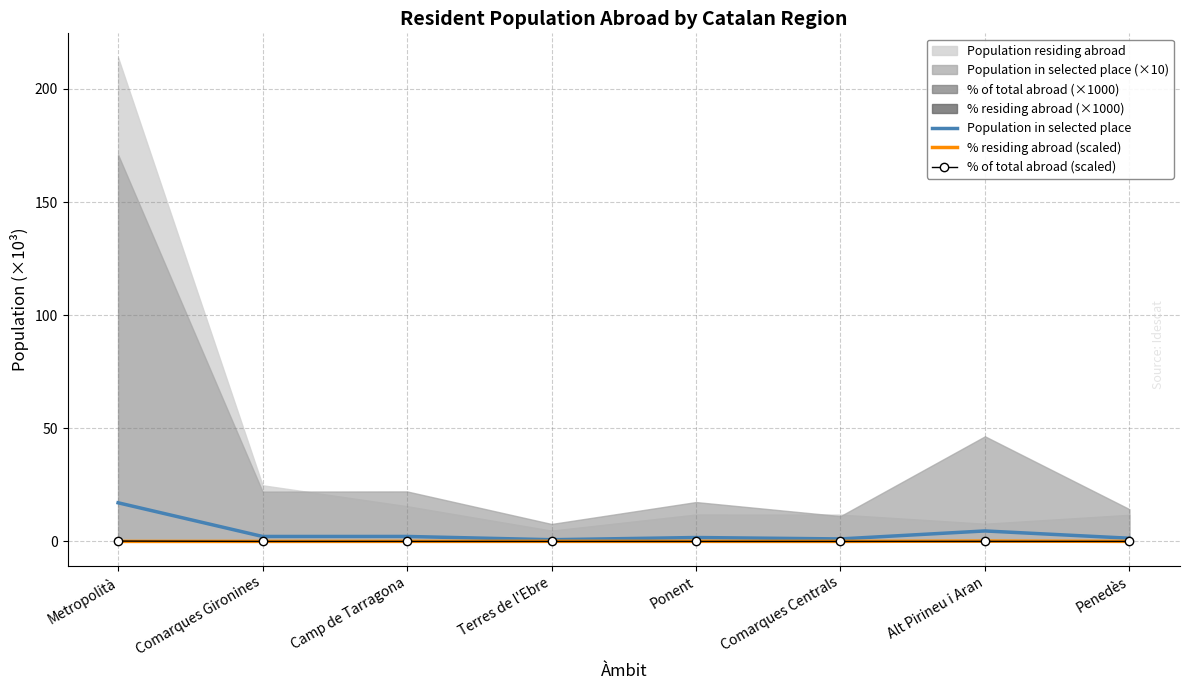

Count the % residing abroad (scaled) values in the range 0 to 1.

8